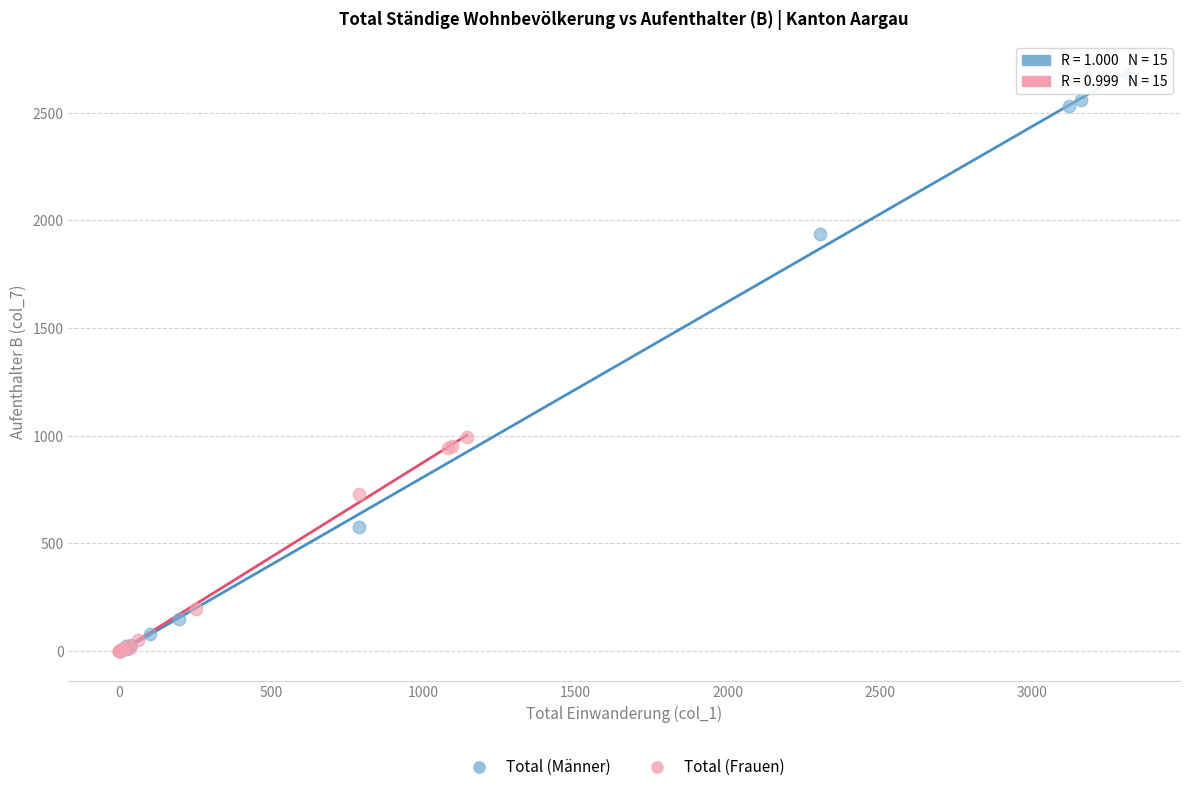

What are all the series names shown in the legend?

Total (Männer), Total (Frauen)